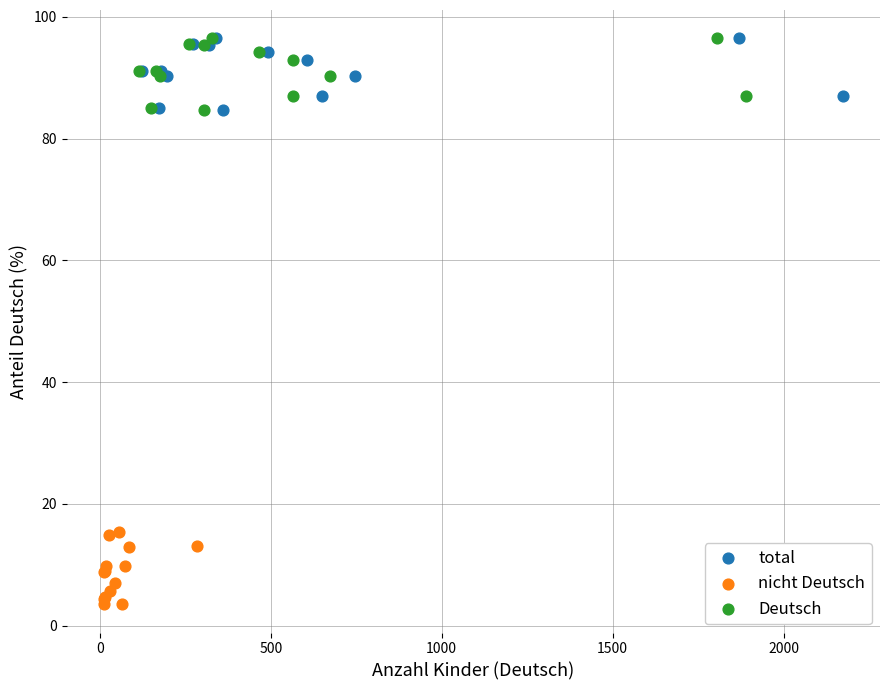

Which series contains the lowest Y value?

nicht Deutsch